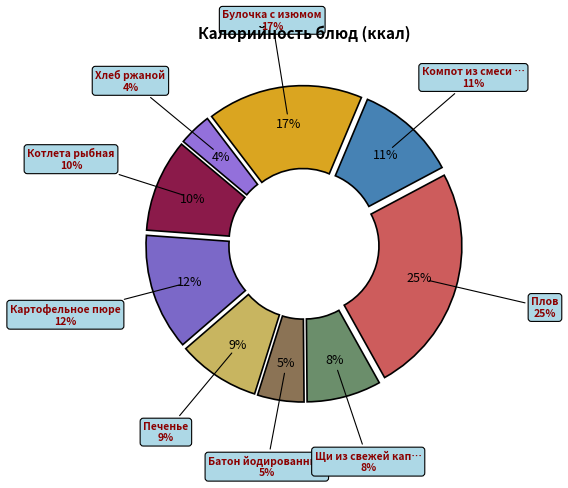

Which category has the biggest portion of the pie?

Плов